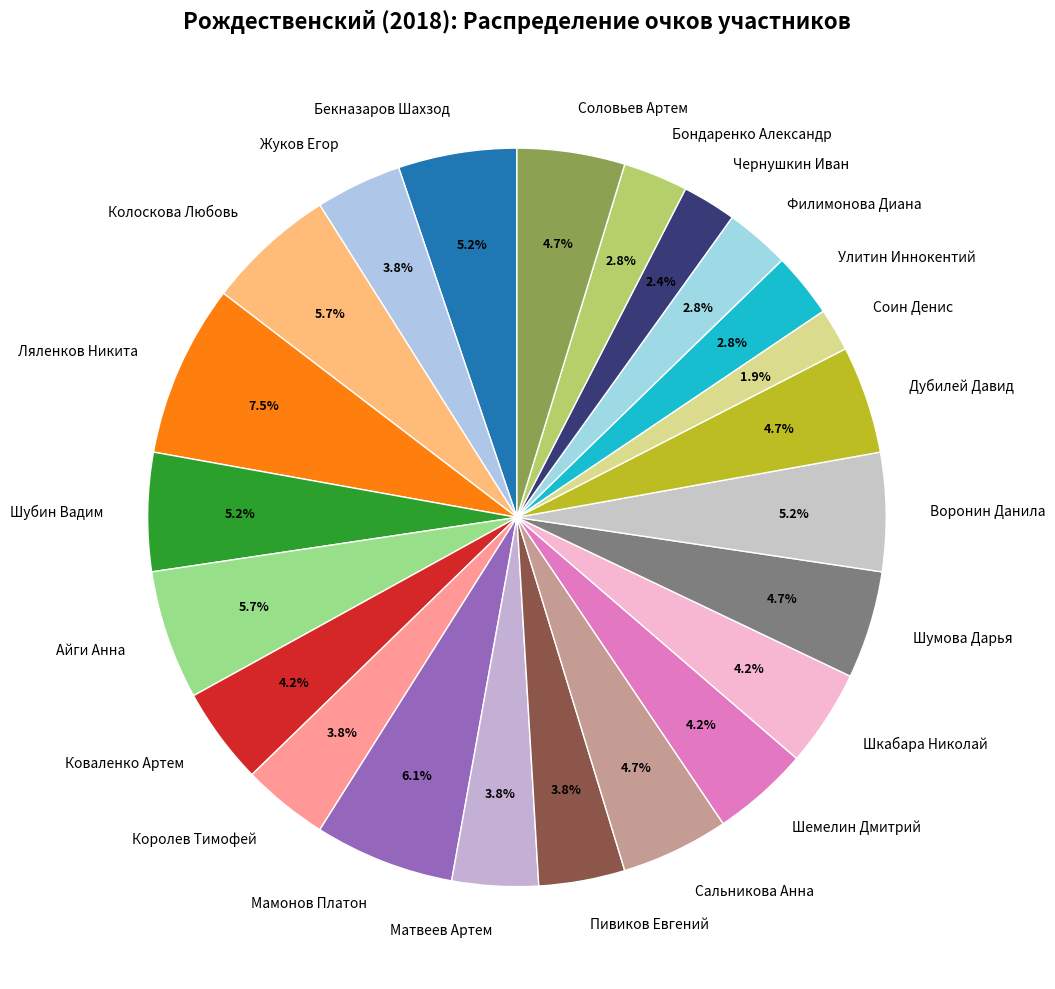

How much of the chart is everything except Шемелин Дмитрий?

95.8%